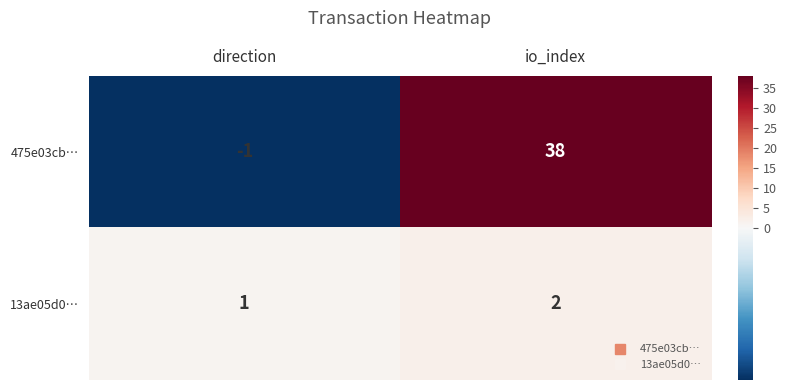

True or false: 475e03cb… has a value of 51 at io_index.

False